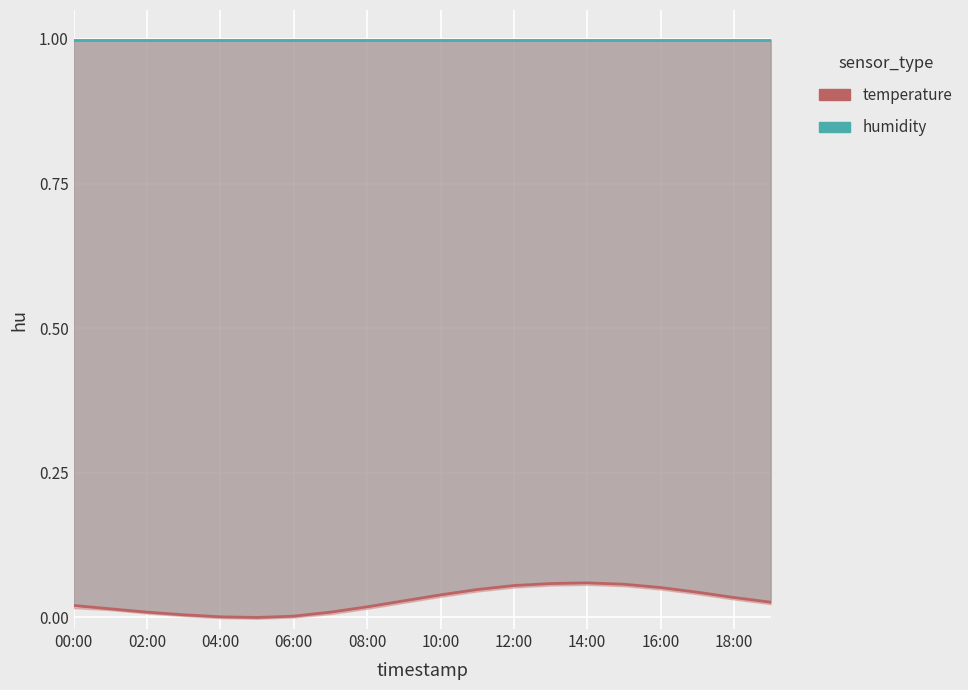

At how many categories does at least one series exceed 0?

20